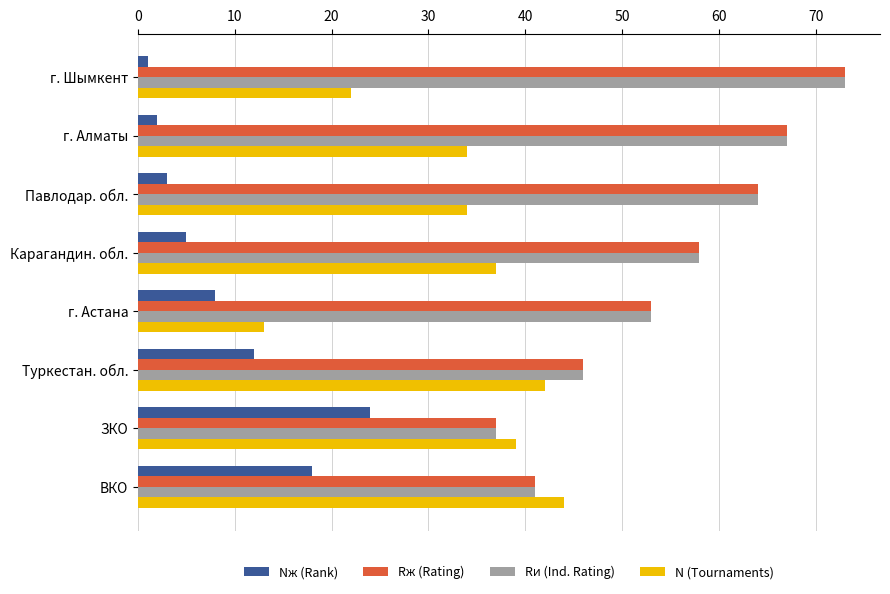

What is the difference between the maximum and minimum values in the Rж (Rating) series?

36